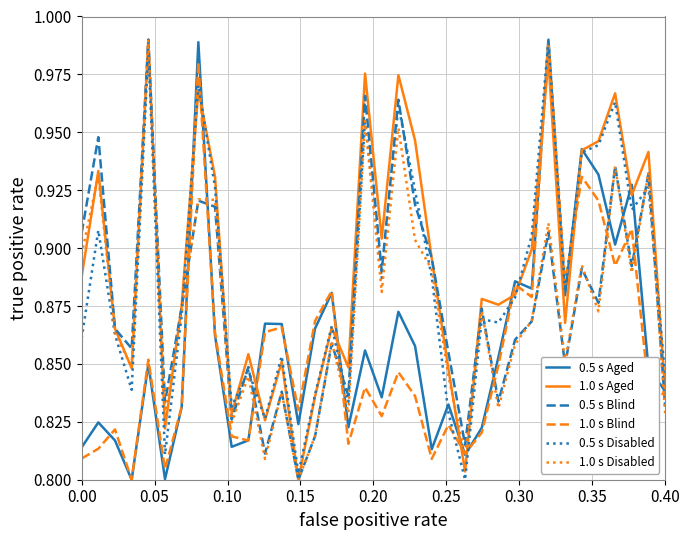

What is the value of the 0.5 s Aged point at the 2nd from the left?

0.8